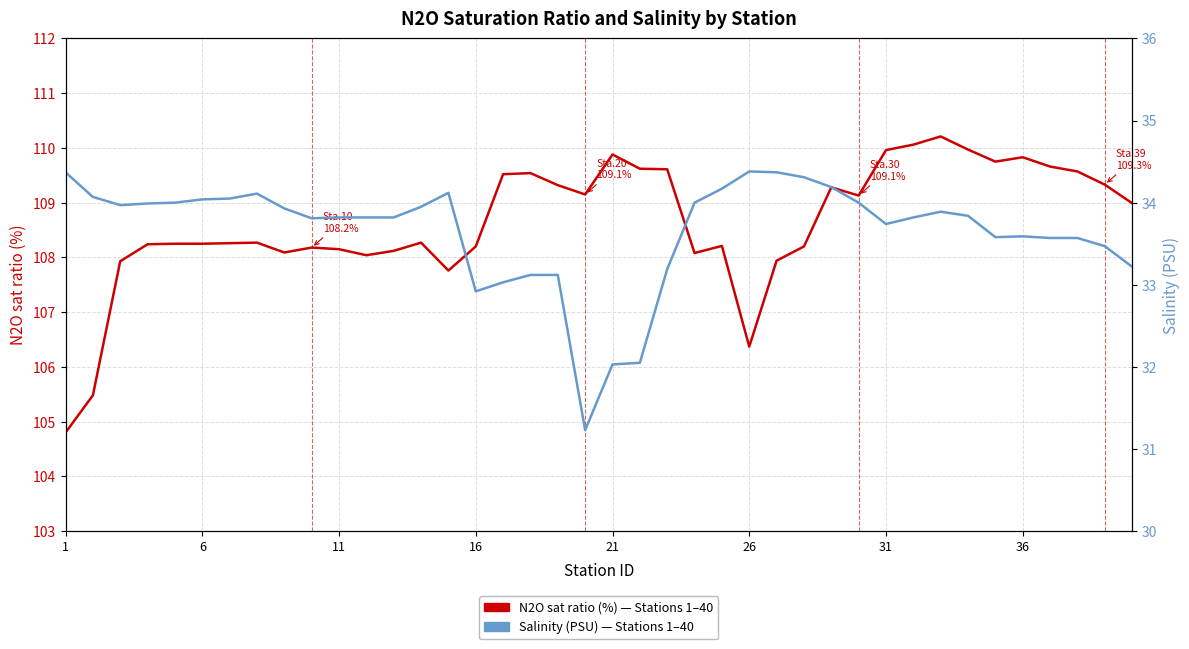

What is the sum of all N2O sat ratio (%) values?

4345.5